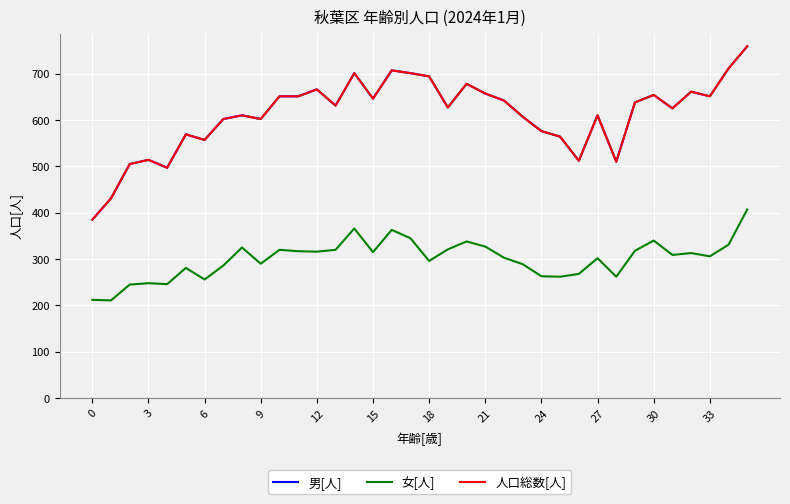

In 人口総数[人], how many points are higher than both neighbors (excluding endpoints)?

10